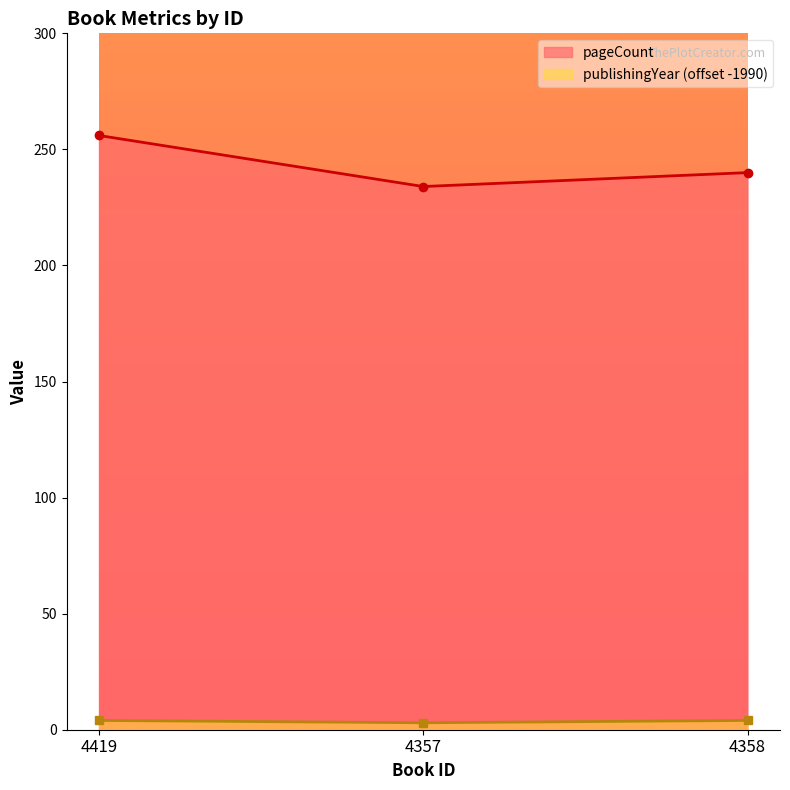

Does the chart have visible grid lines?

No